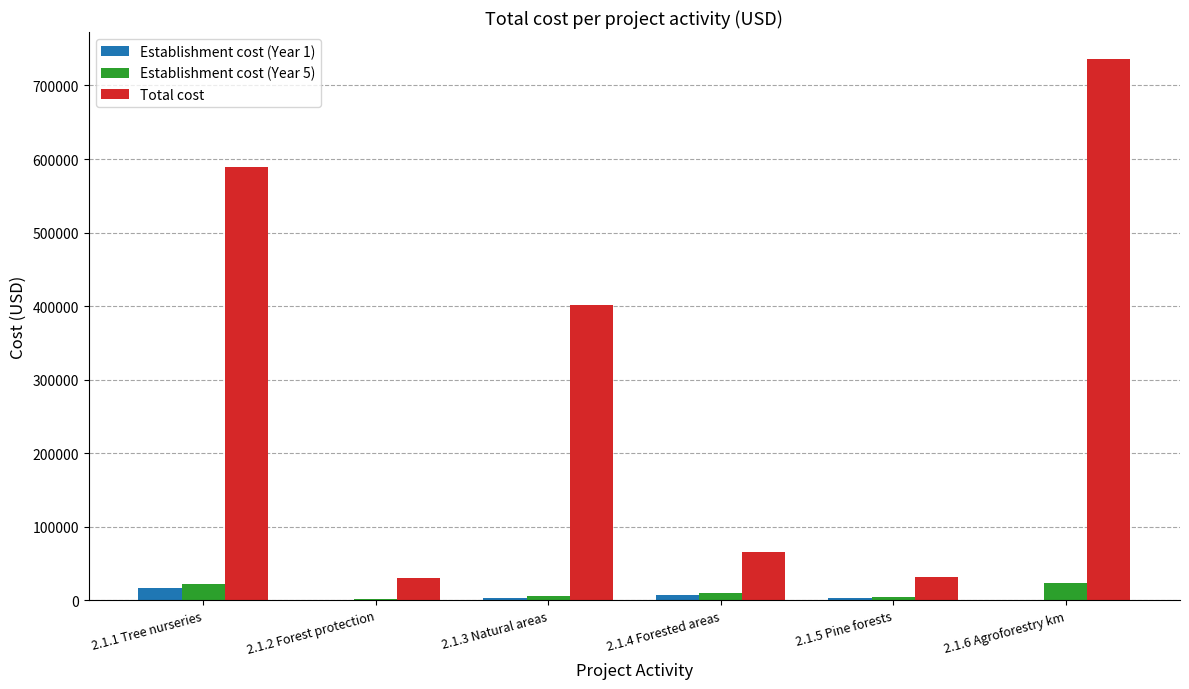

What is the sum of all Establishment cost (Year 1) values?

31007.9